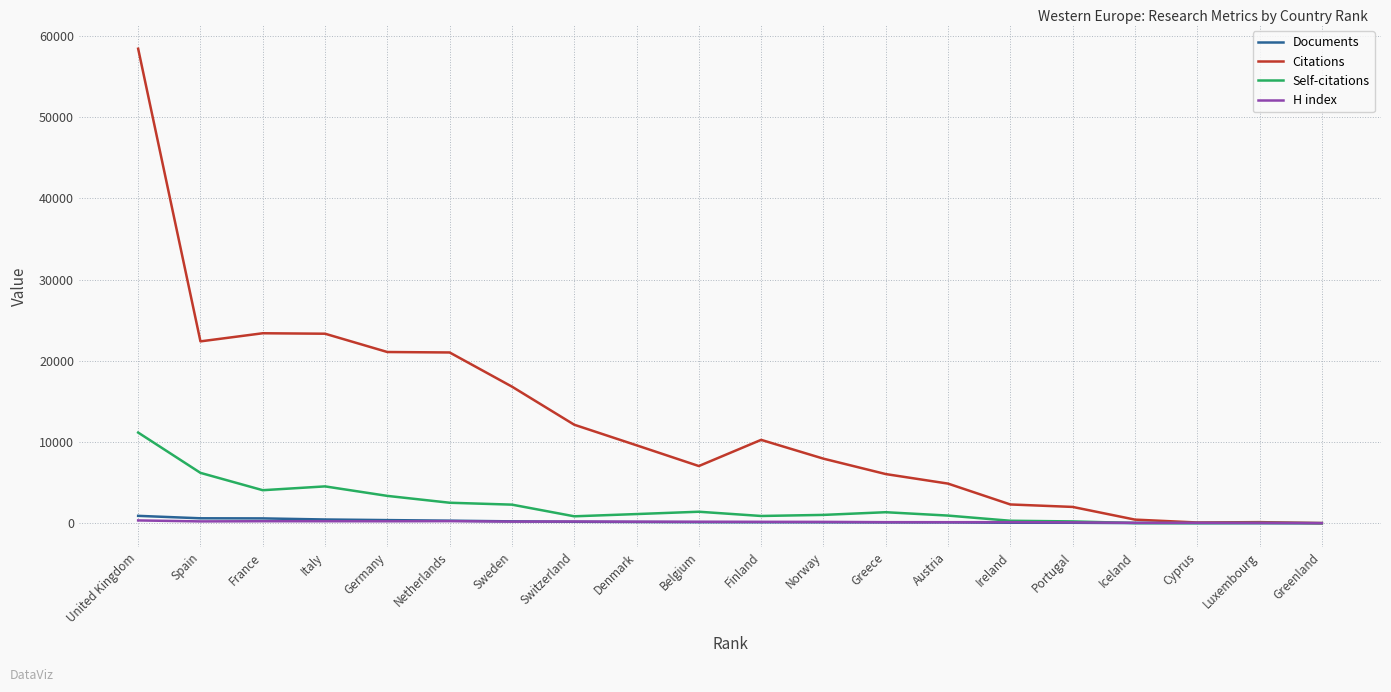

What is the highest value of the H index series?

343